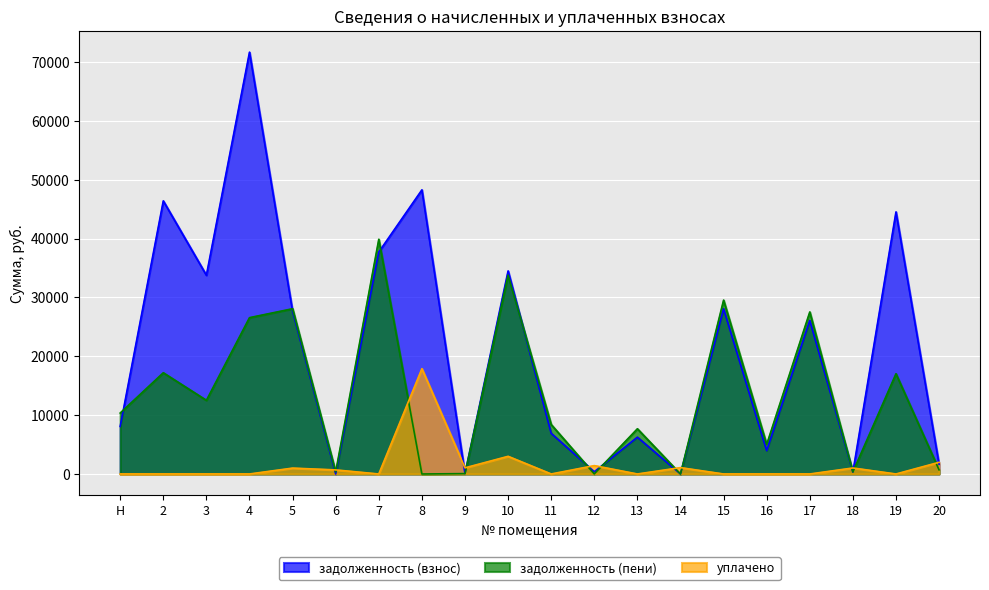

What is the value of the задолженность (пени) point at the 16th from the left?

5027.4